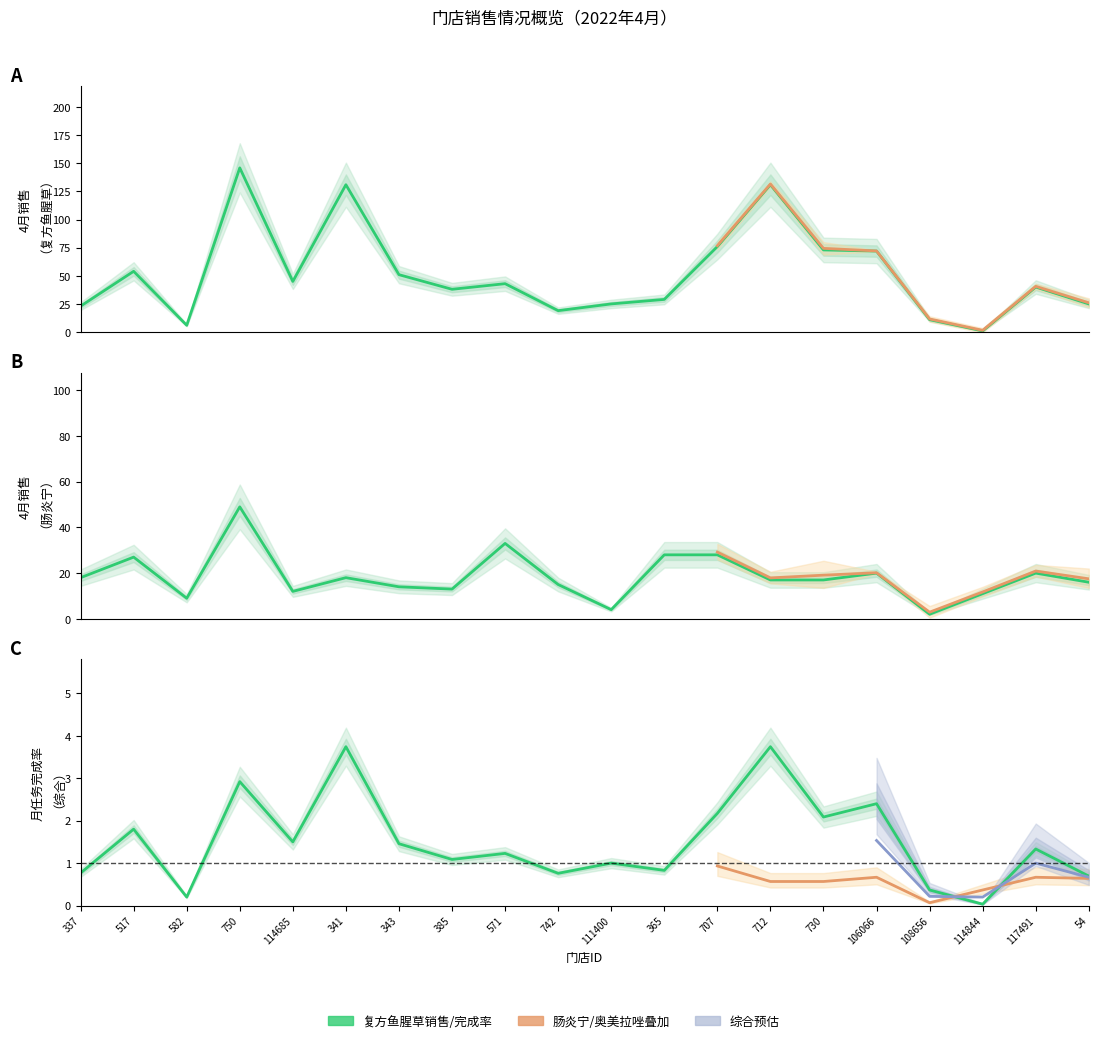

Reading left to right, list all the values displayed in this chart.

4月销售(复方鱼腥草): 337=23.0	517=54.0	582=6.0	750=146.0	114685=45.0	341=131.0	343=51.0	385=38.0	571=43.0	742=19.0	111400=25.0	365=29.0	707=76.0	712=131.0	730=73.0	106066=72.0	108656=11.0	114844=1.0	117491=40.0	54=25.0
任务完成率(复方鱼腥草): 337=0.8	517=1.8	582=0.2	750=2.9	114685=1.5	341=3.7	343=1.5	385=1.1	571=1.2	742=0.8	111400=1.0	365=0.8	707=2.2	712=3.7	730=2.1	106066=2.4	108656=0.4	114844=0.0	117491=1.3	54=0.7
4月销售(肠炎宁): 337=18.0	517=27.0	582=9.0	750=49.0	114685=12.0	341=18.0	343=14.0	385=13.0	571=33.0	742=15.0	111400=4.0	365=28.0	707=28.0	712=17.0	730=17.0	106066=20.0	108656=2.0	114844=11.0	117491=20.0	54=16.0